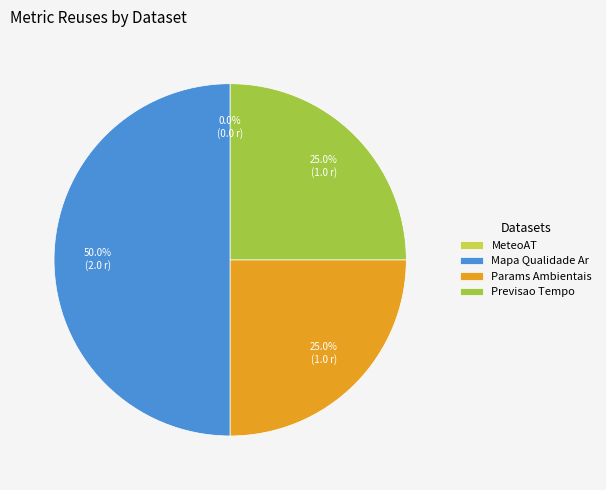

Does any single category account for the majority?

No